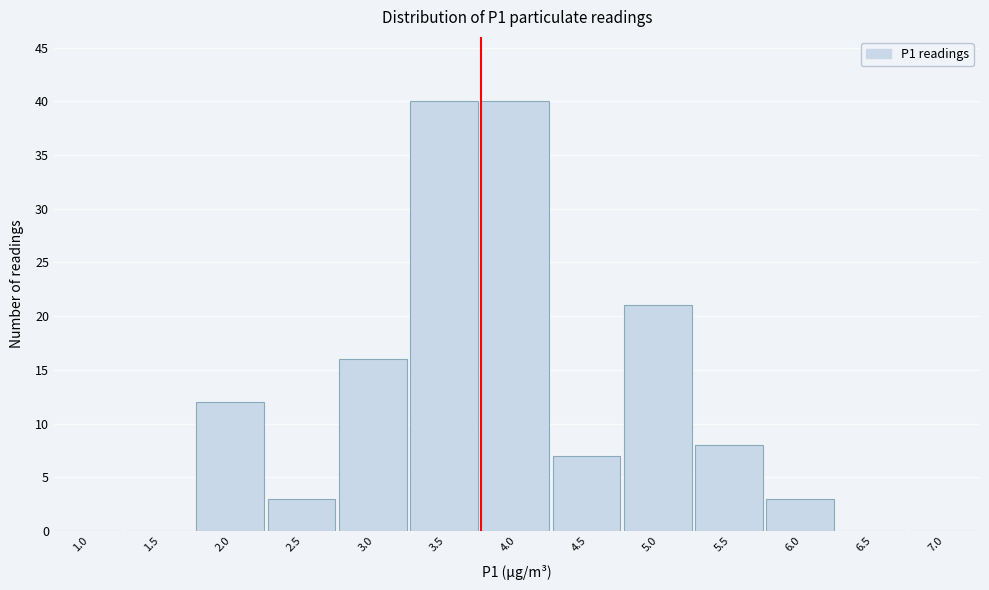

Reading left to right, transcribe all the data shown in this chart.

1.0=0	1.5=0	2.0=12	2.5=3	3.0=16	3.5=40	4.0=40	4.5=7	5.0=21	5.5=8	6.0=3	6.5=0	7.0=0